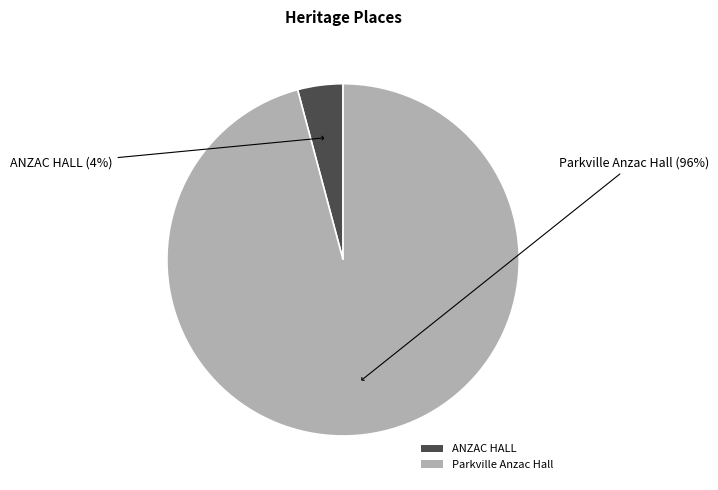

Does Parkville Anzac Hall represent more than half of the total?

Yes